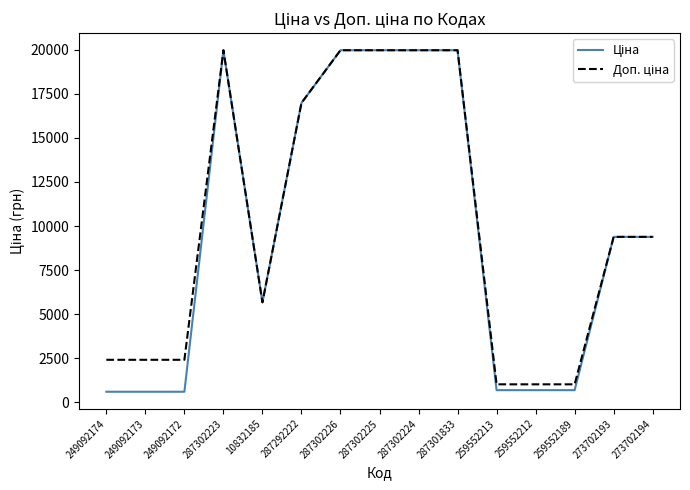

What is the spread (max minus min) of values at 249092172?

1811.1